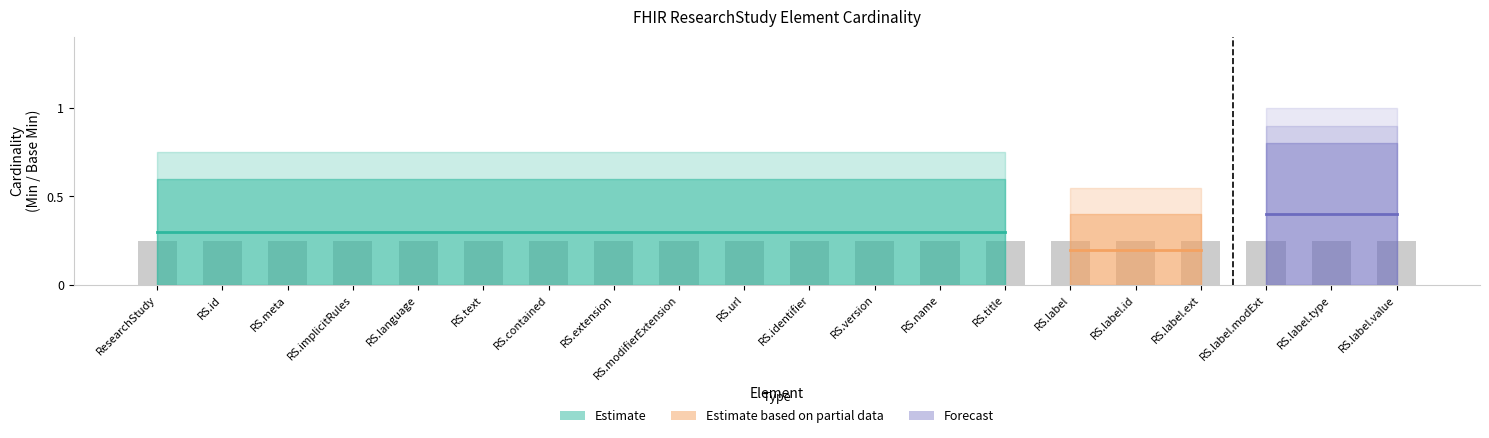

List the series in order of their peak value, highest first.

Forecast (Max), Estimate (Min), Estimate based on partial data (Base Min)